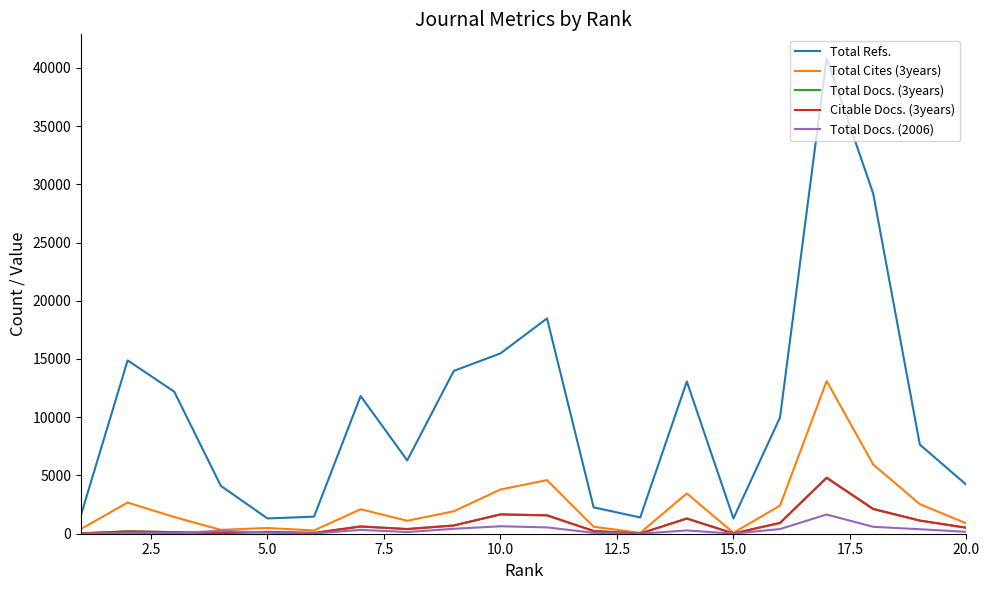

True or false: Total Cites (3years) has more than 2 points higher than both neighbors.

True